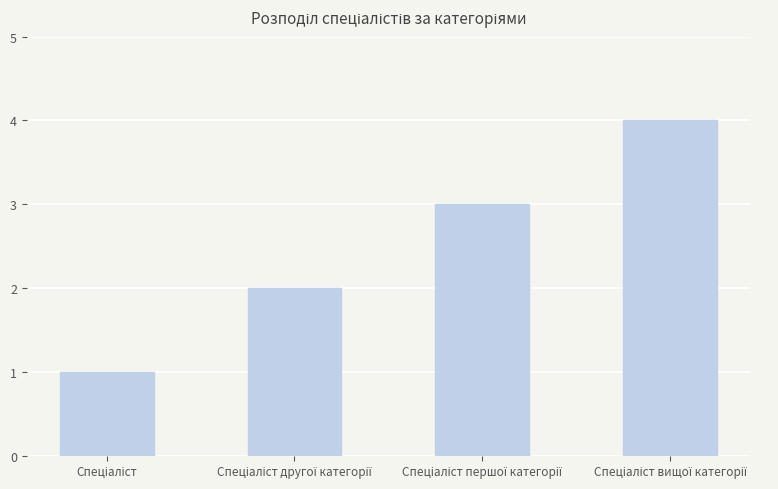

Does the chart contain stacked bars?

No